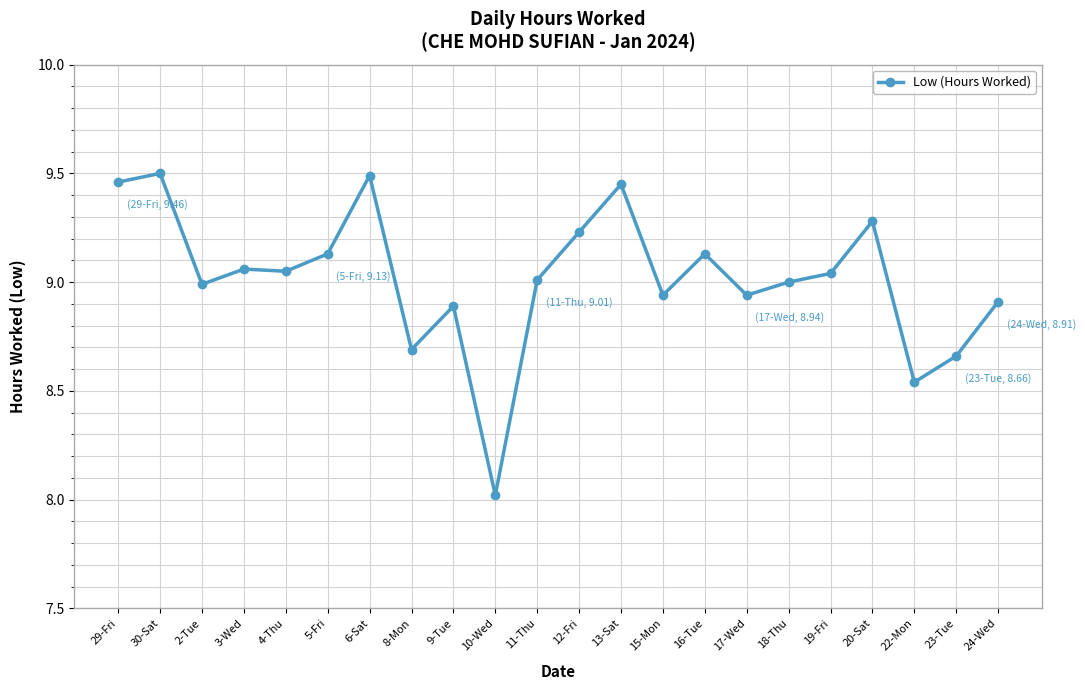

Is it true that the value at 20-Sat is 14.8?

False